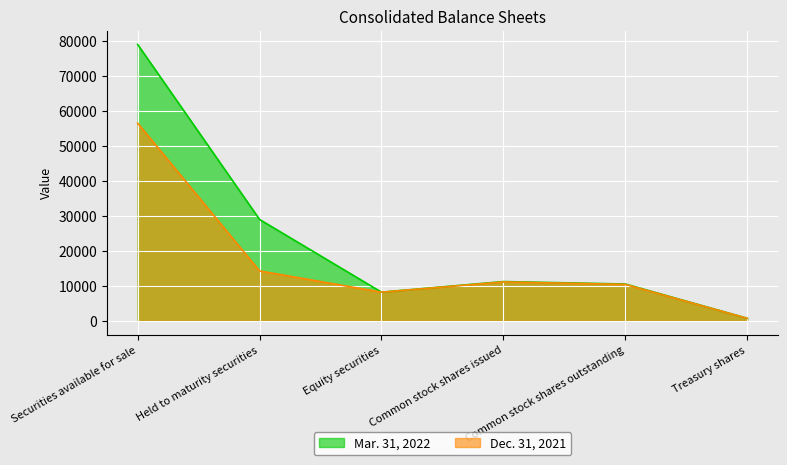

What are all the series names shown in the legend?

Mar. 31, 2022, Dec. 31, 2021